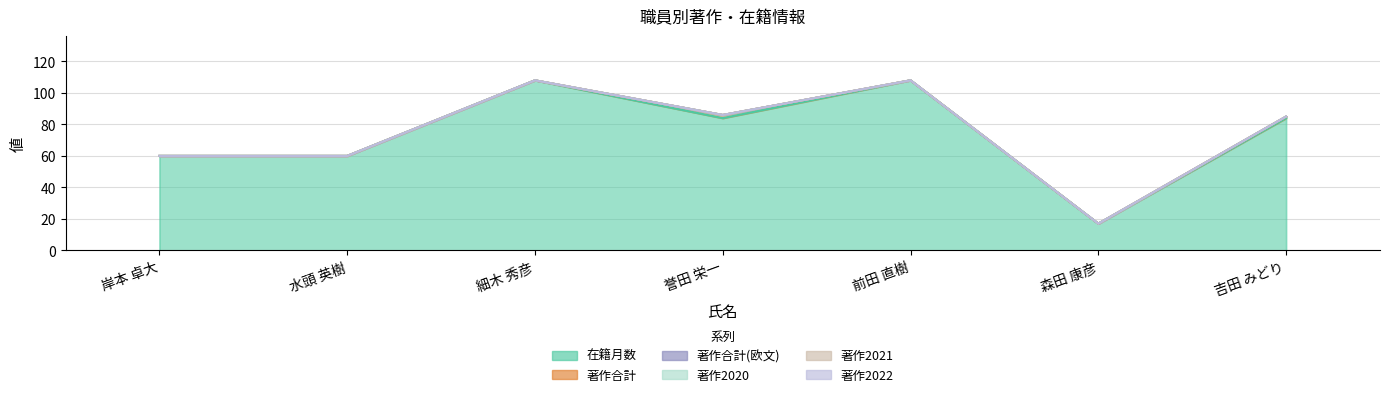

What is the sum of all 在籍月数 values?

521